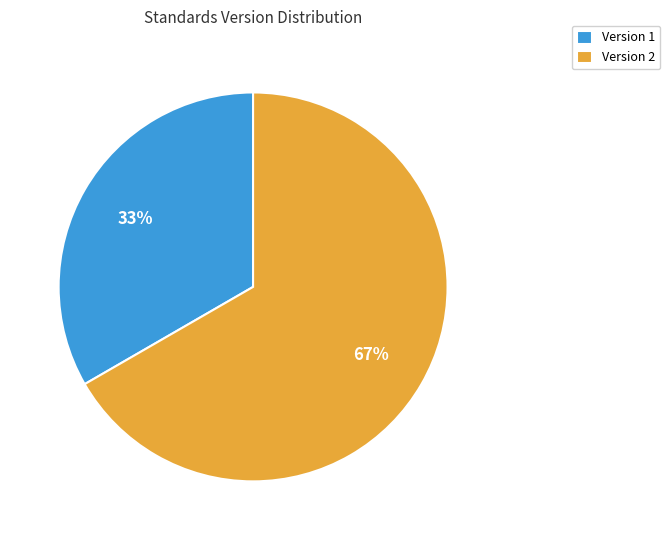

Does Version 2 account for over 50% of the chart?

Yes